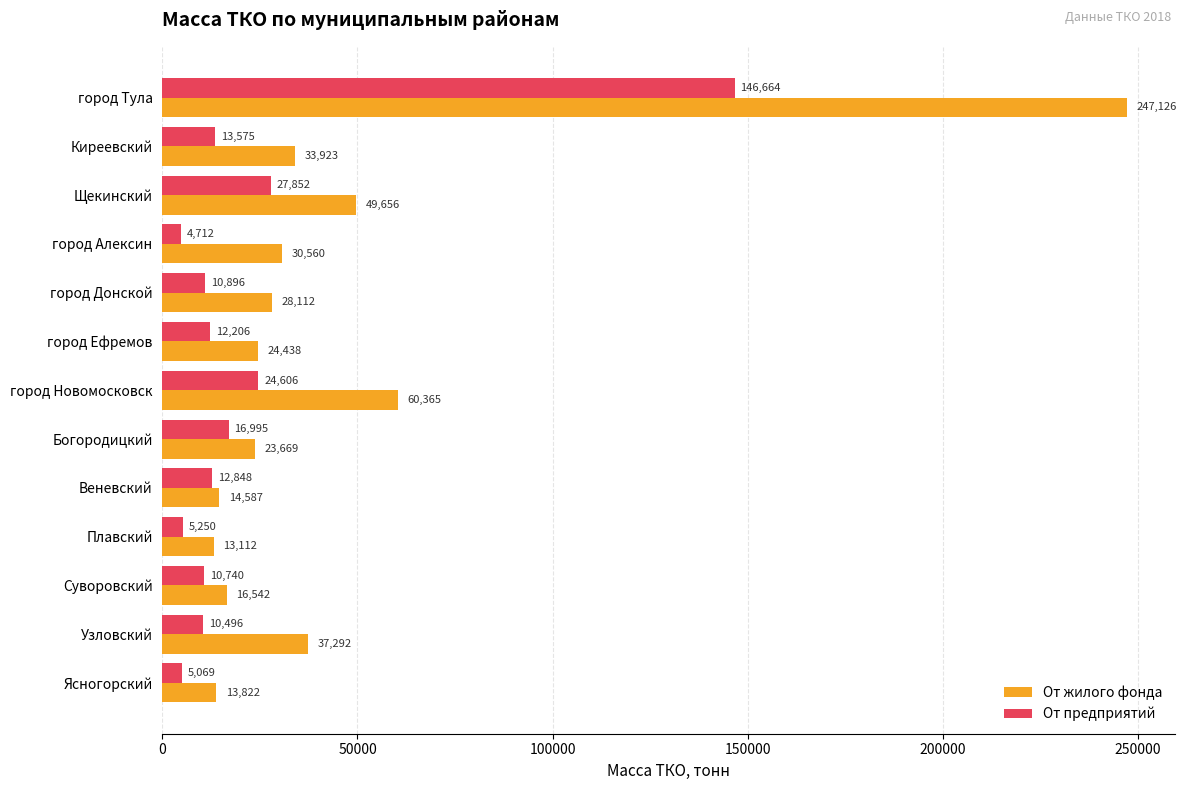

Is it true that От предприятий equals 10895.8 at город Донской?

True